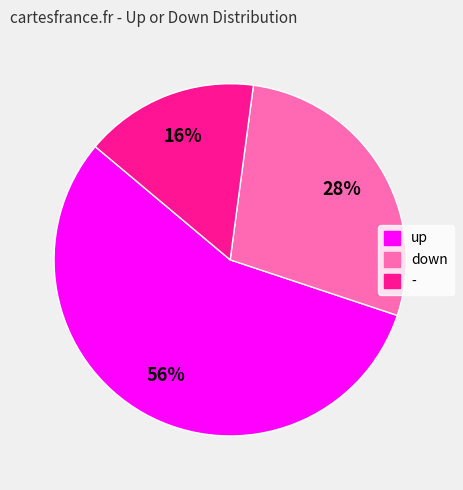

What is the ratio of the value at down to the value at up?

0.5